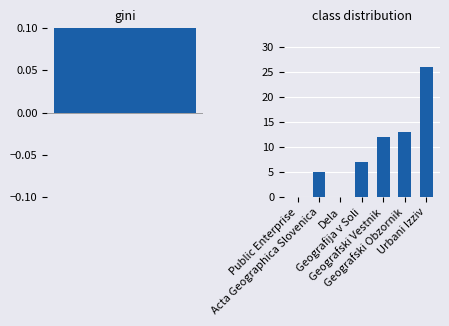

Which category has the highest value across all series?

Urbani Izziv